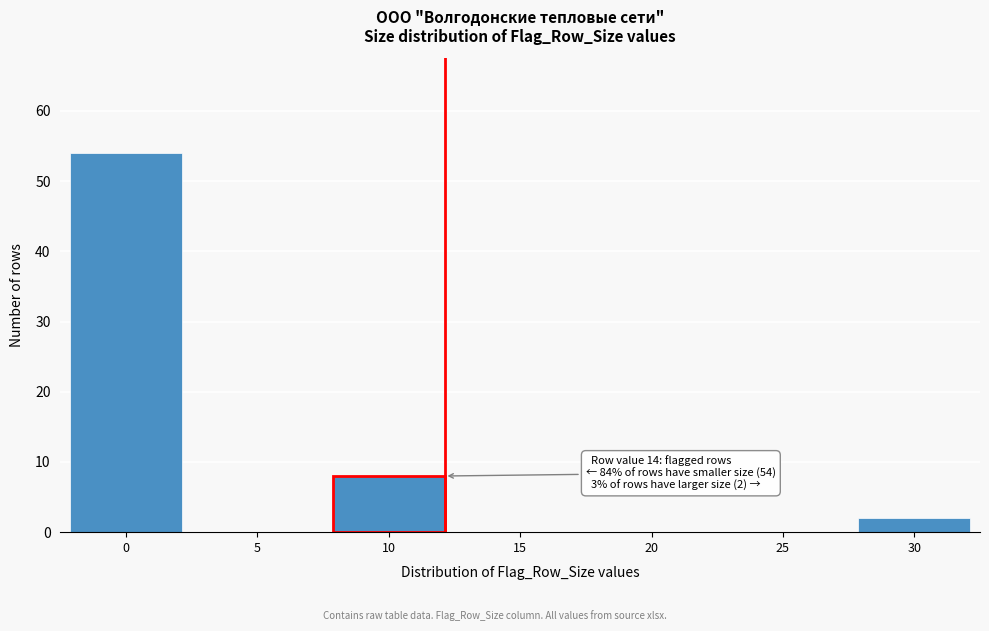

Reading left to right, list all the values displayed in this chart.

0=54	5=0	10=8	15=0	20=0	25=0	30=2